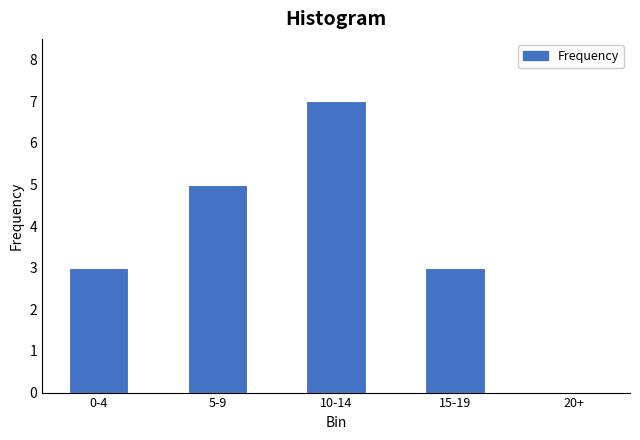

Reading left to right, transcribe all the data shown in this chart.

0-4=3	5-9=5	10-14=7	15-19=3	20+=0